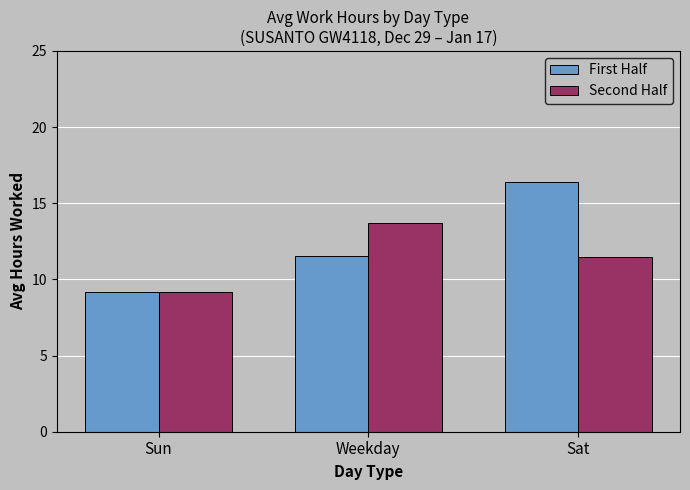

Are the bars horizontal?

No